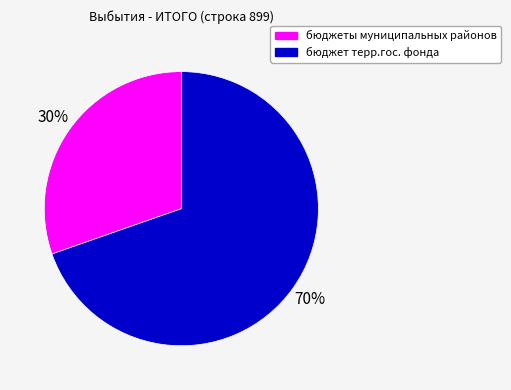

To the nearest percent, what is the average slice percentage?

50%